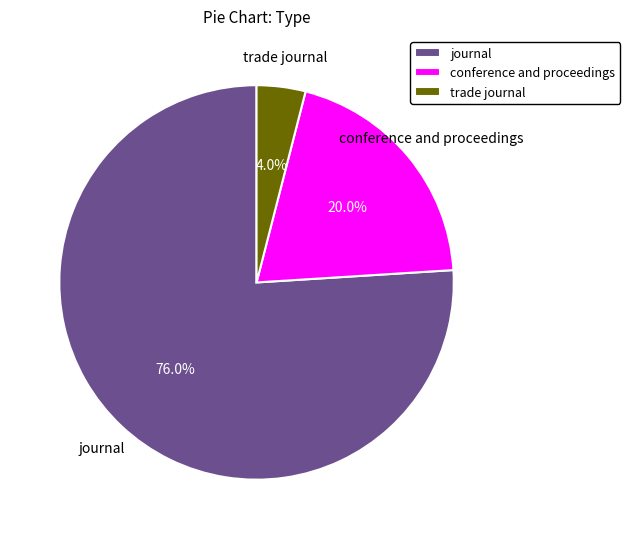

Rank the categories by value from lowest to highest.

trade journal, conference and proceedings, journal